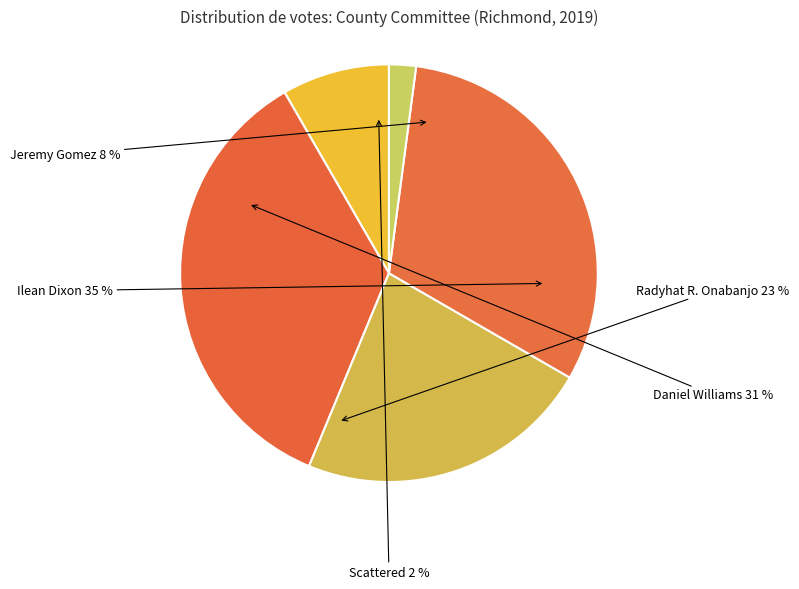

Does any single category account for the majority?

No